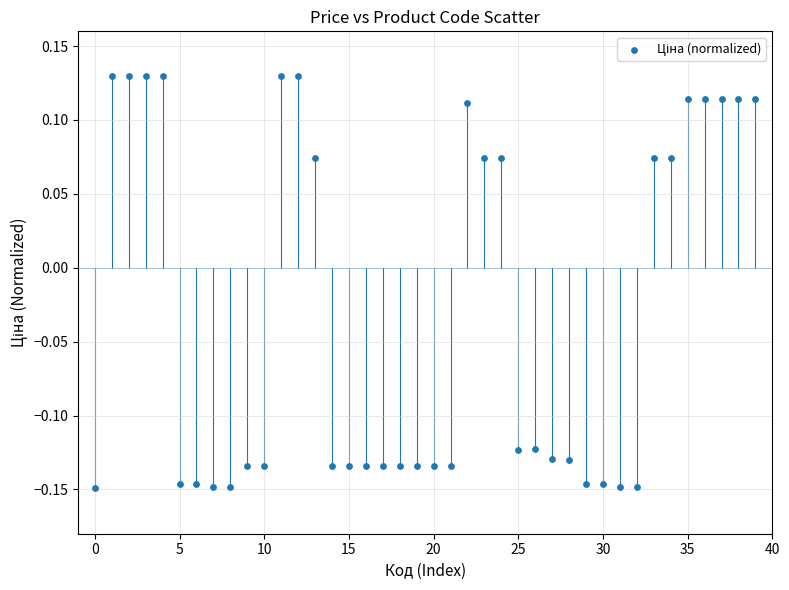

What is the range of Y values (max minus min)?

0.3